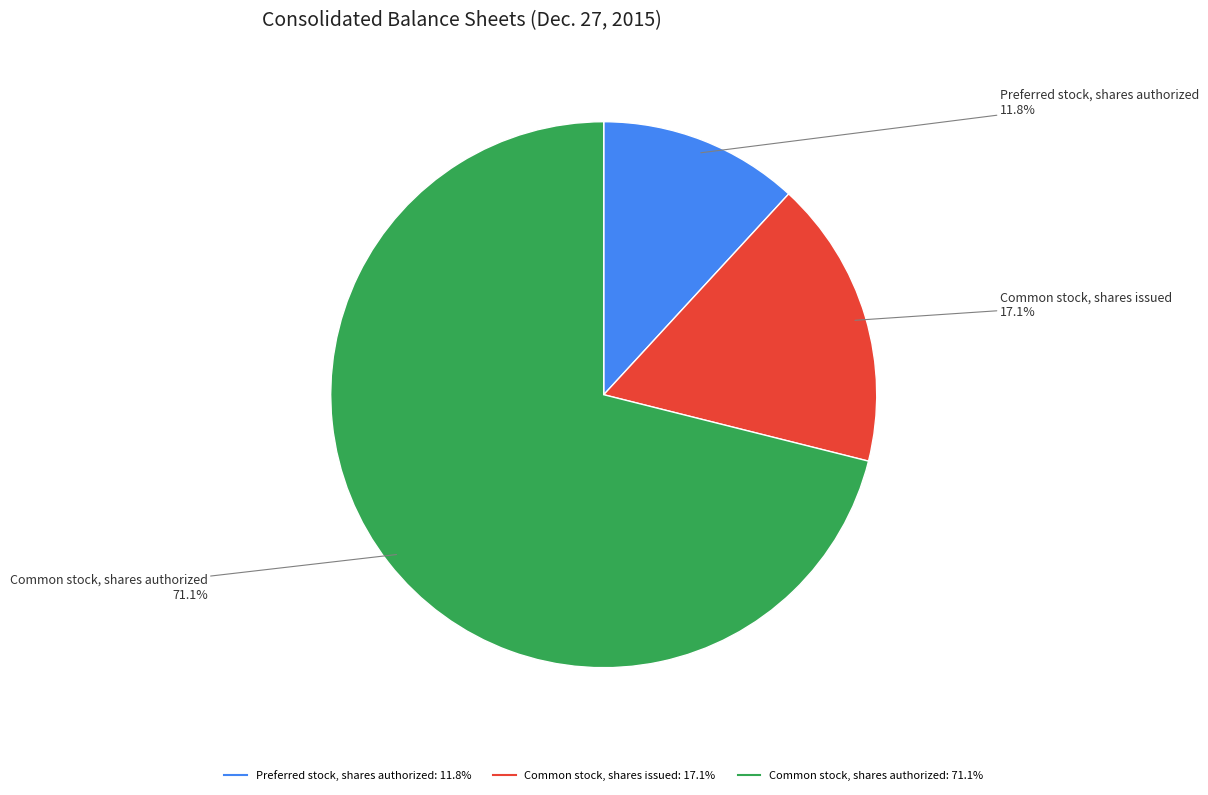

To the nearest percent, what is the average slice percentage?

33%